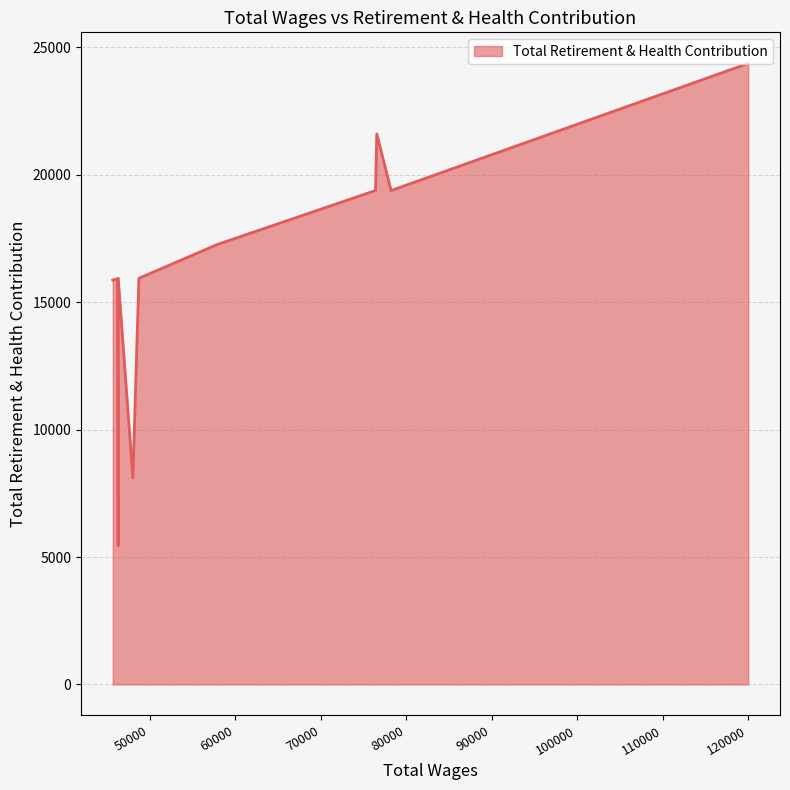

How many lines are shown in the chart?

1